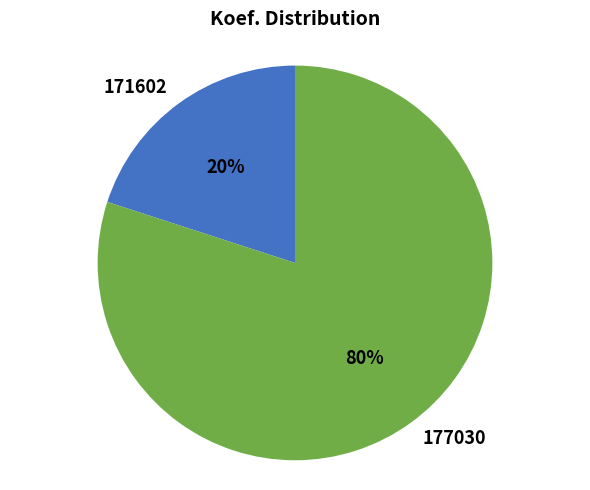

Rank the categories by value from lowest to highest.

171602, 177030